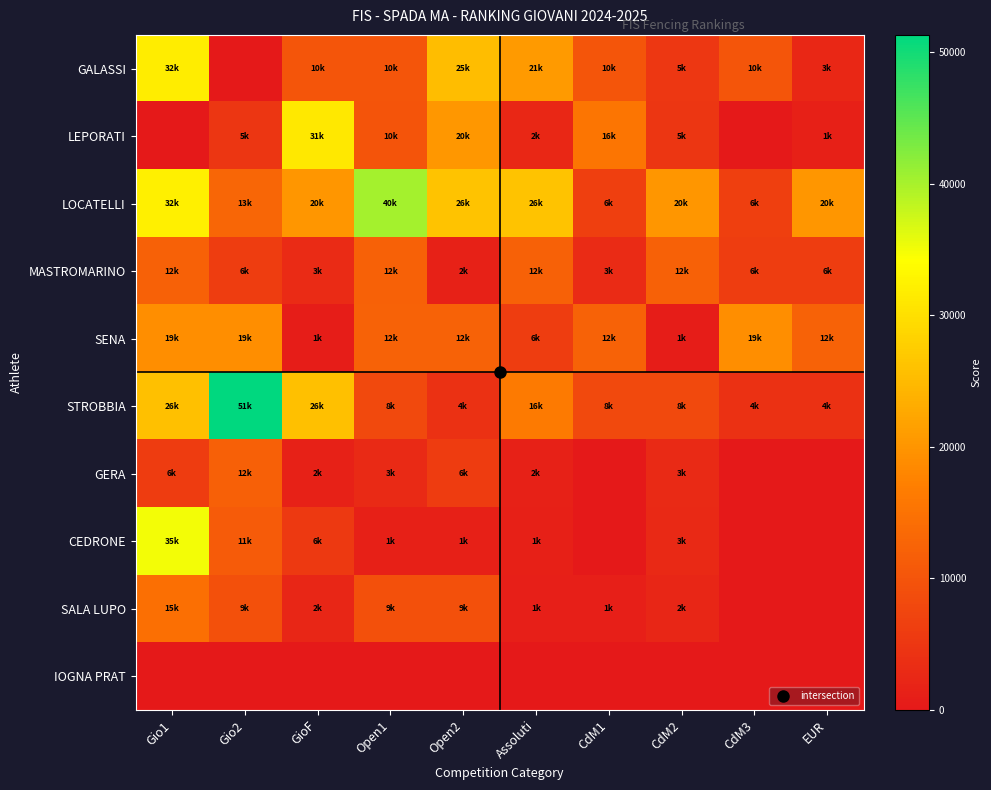

Which category has the lowest value across all series?

Gio2